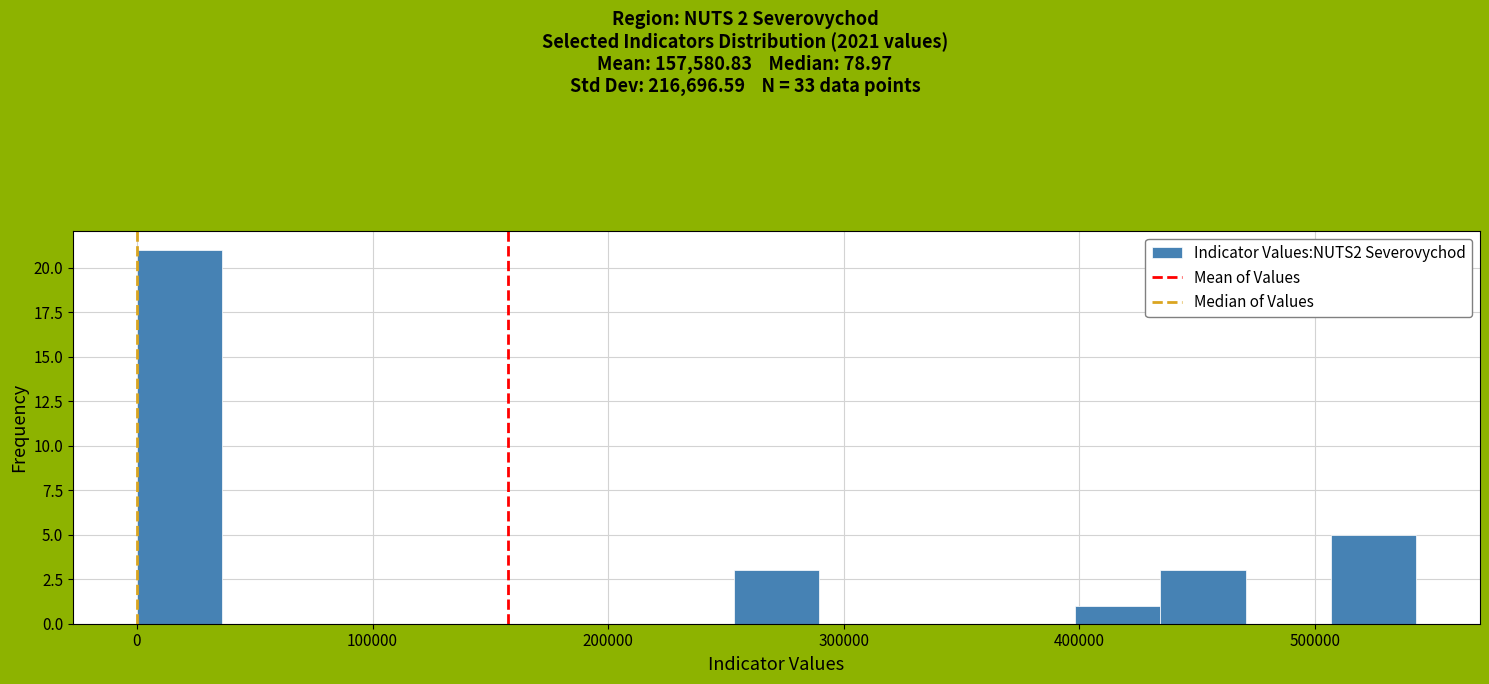

Around what value on the x-axis is the tallest bar? Give the approximate position of its centre, as read against the axis.

20000